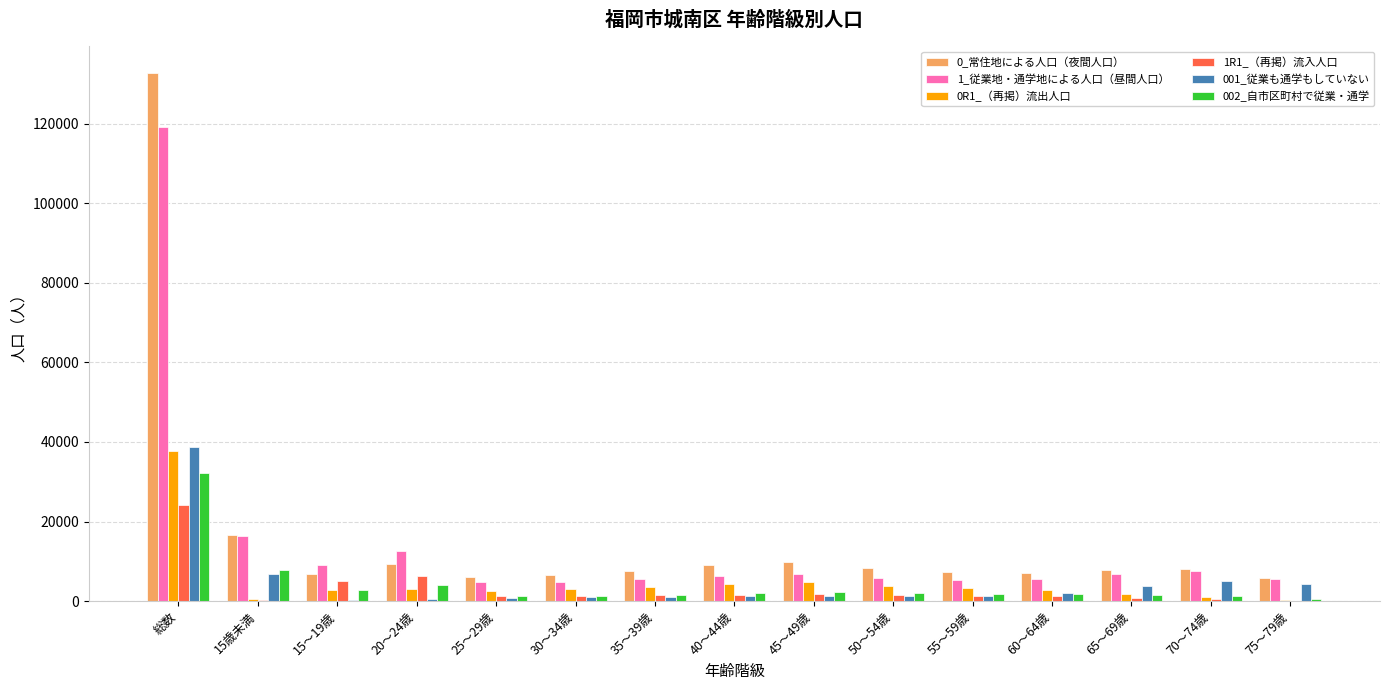

The 0_常住地による人口（夜間人口） series shows 132864 at 総数. True or false?

True